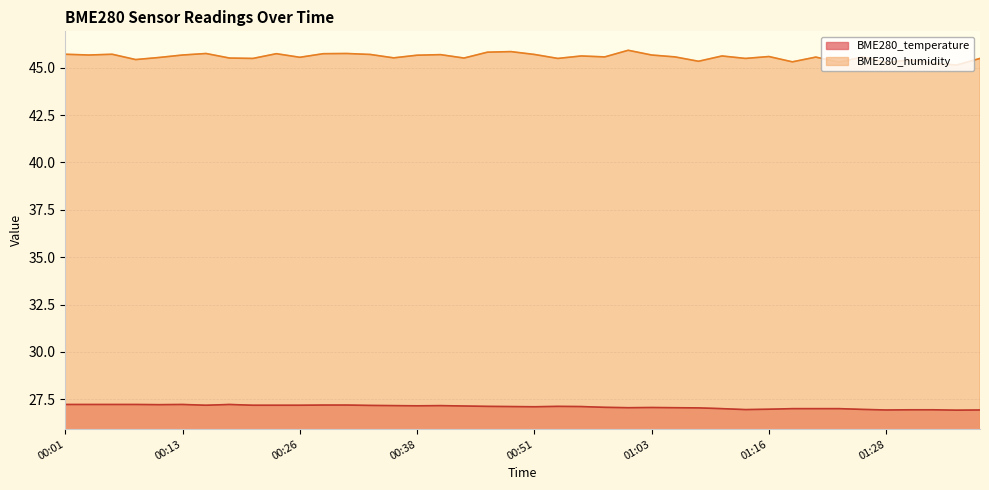

The value of BME280_humidity at 01:23 is 63.5. True or false?

False